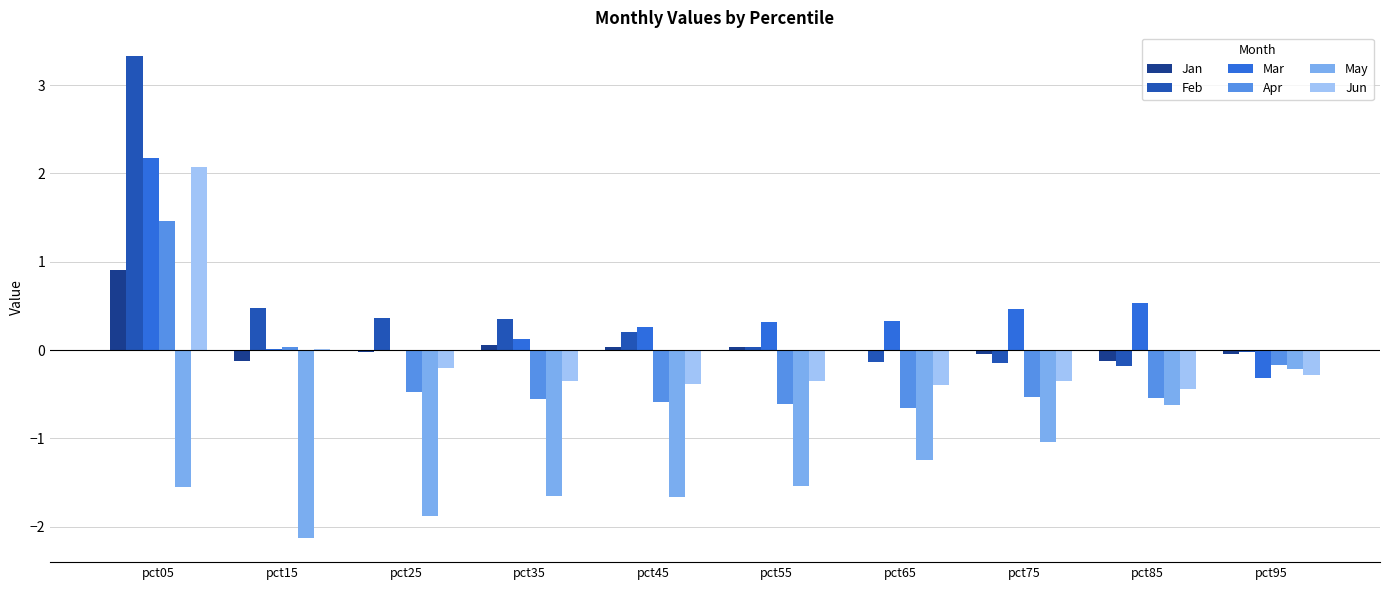

What is the spread (max minus min) of values at pct05?

4.9